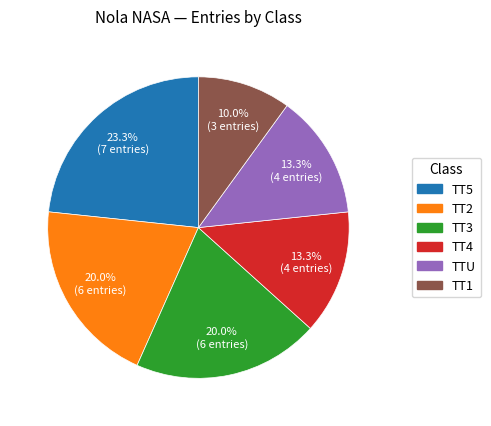

The TT5 slice represents 23% of the pie. True or false?

True